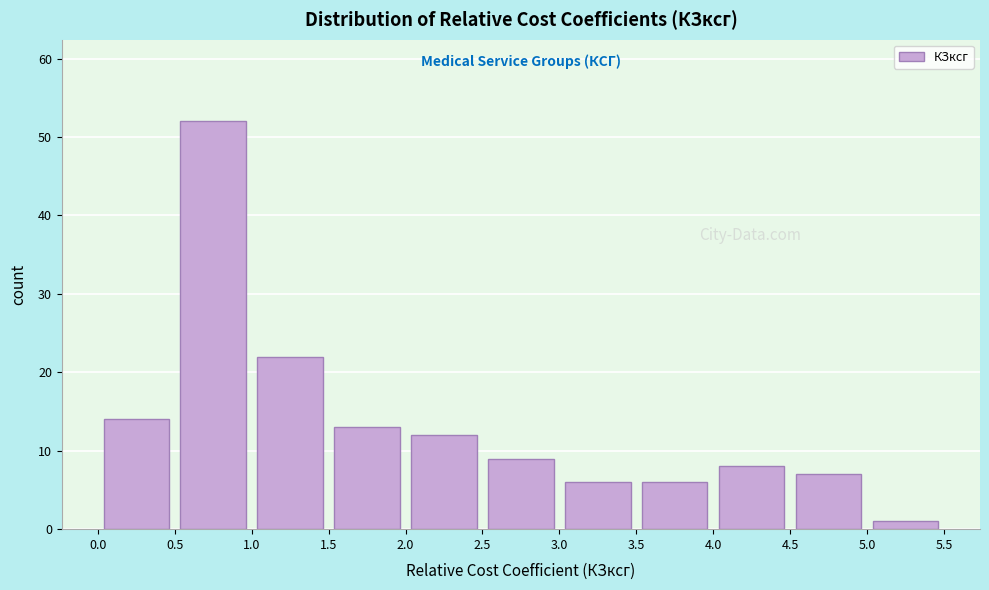

What is the height of the bar covering 2.0 to 2.5 on the x-axis? The values are not printed on the chart, so give them approximately, as read against the axis.

12